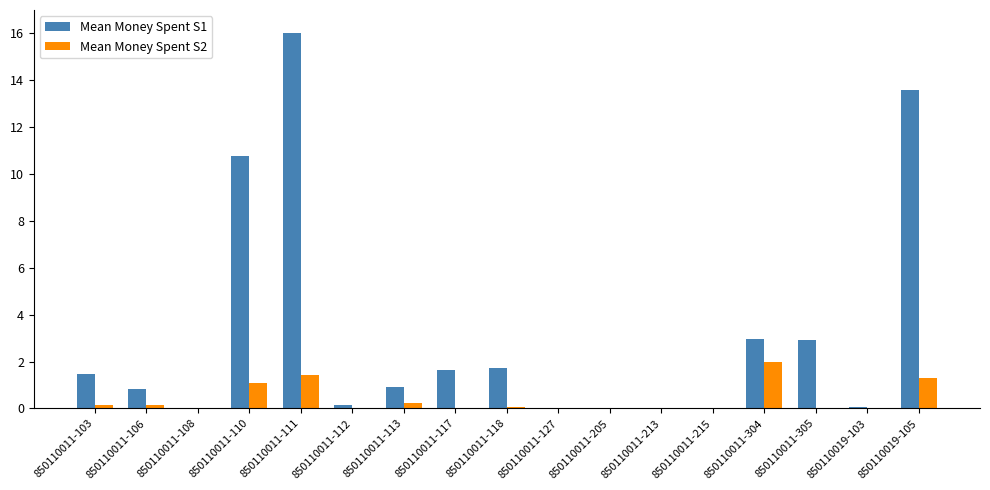

Which label corresponds to the largest value in the chart?

850110011-111